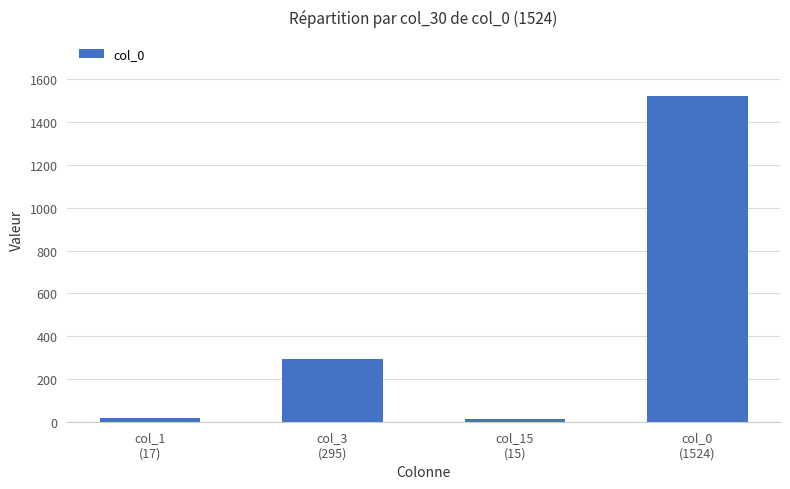

Approximately how many times larger is the value at col_1
(17) compared to col_3
(295)?

0.1